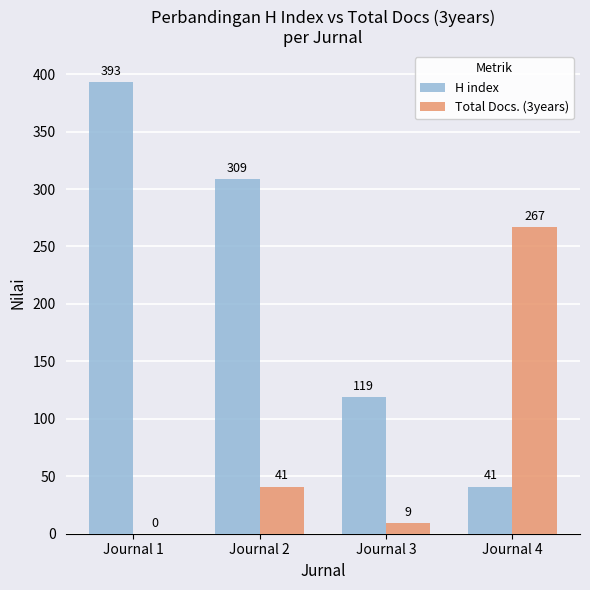

What is the sum of the Total Docs. (3years) values at Journal 4 and Journal 3?

276